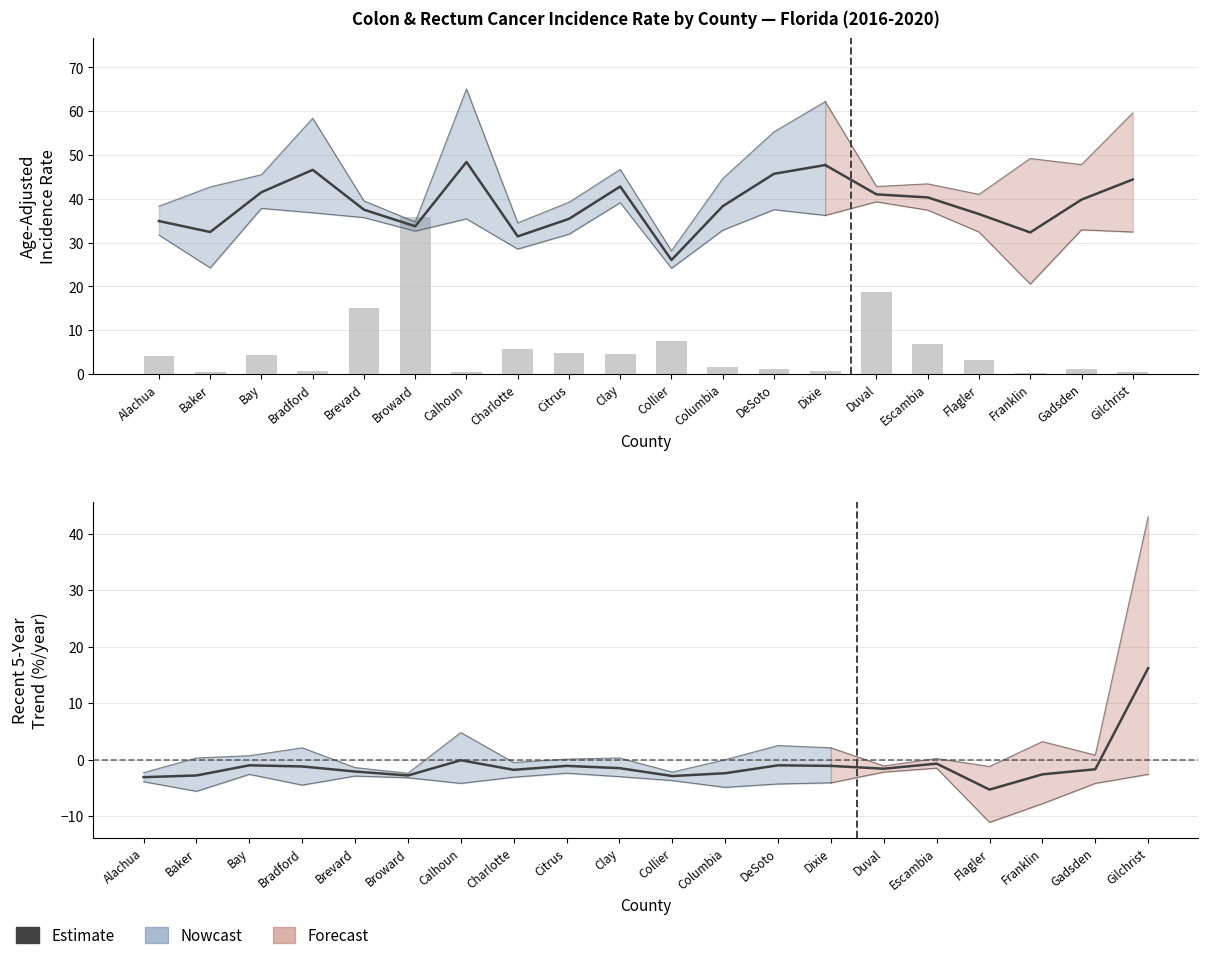

The value of Upper 95% CI at Citrus is 39.2. True or false?

True